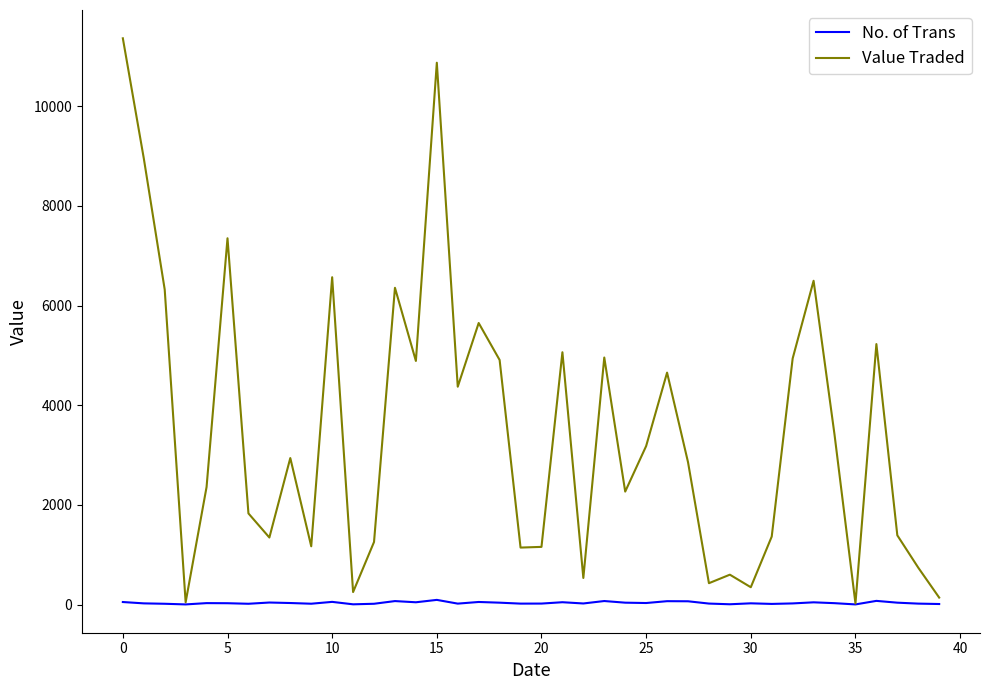

Which series has the widest spread of values?

Value Traded